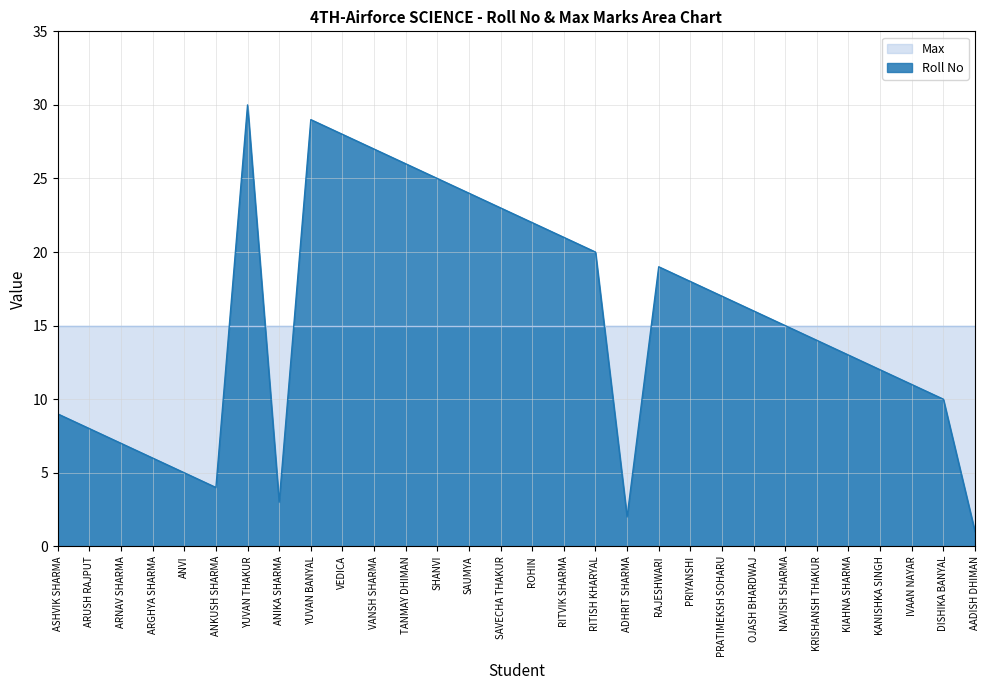

True or false: there are more than 2 points higher than both neighbors.

True